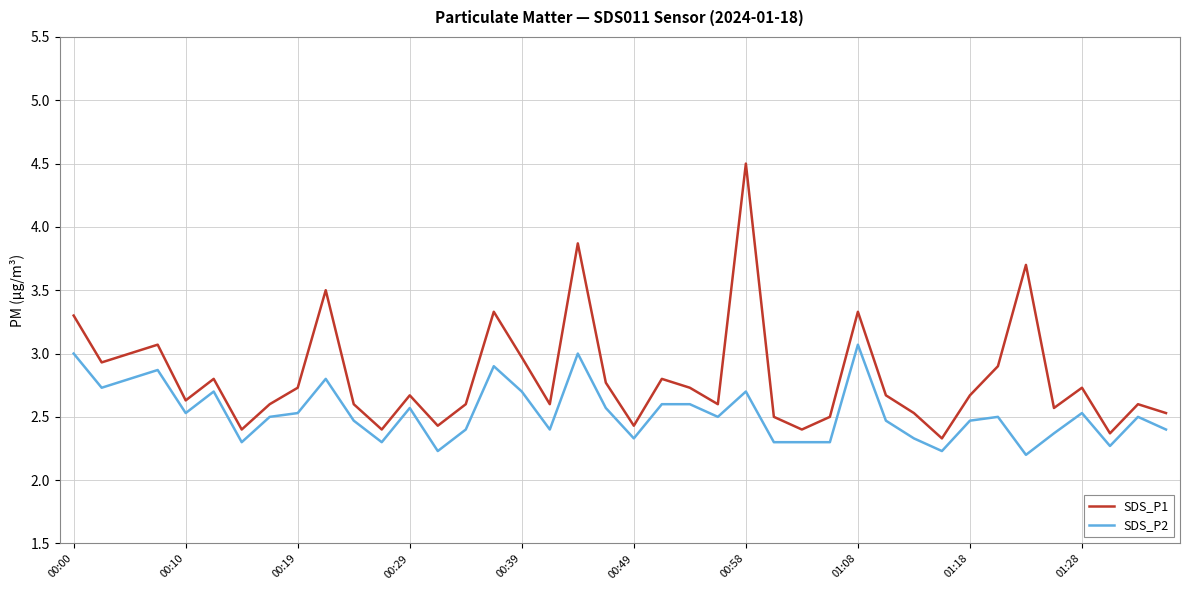

List the series in order of their peak value, lowest first.

SDS_P2, SDS_P1